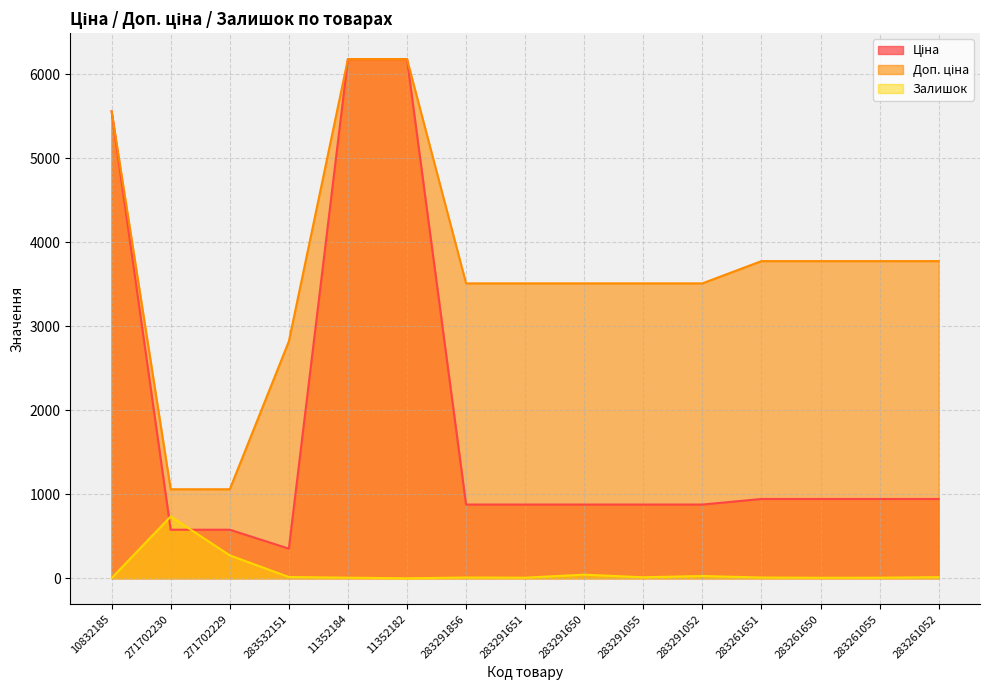

What is the sum of all Залишок values?

1167.0